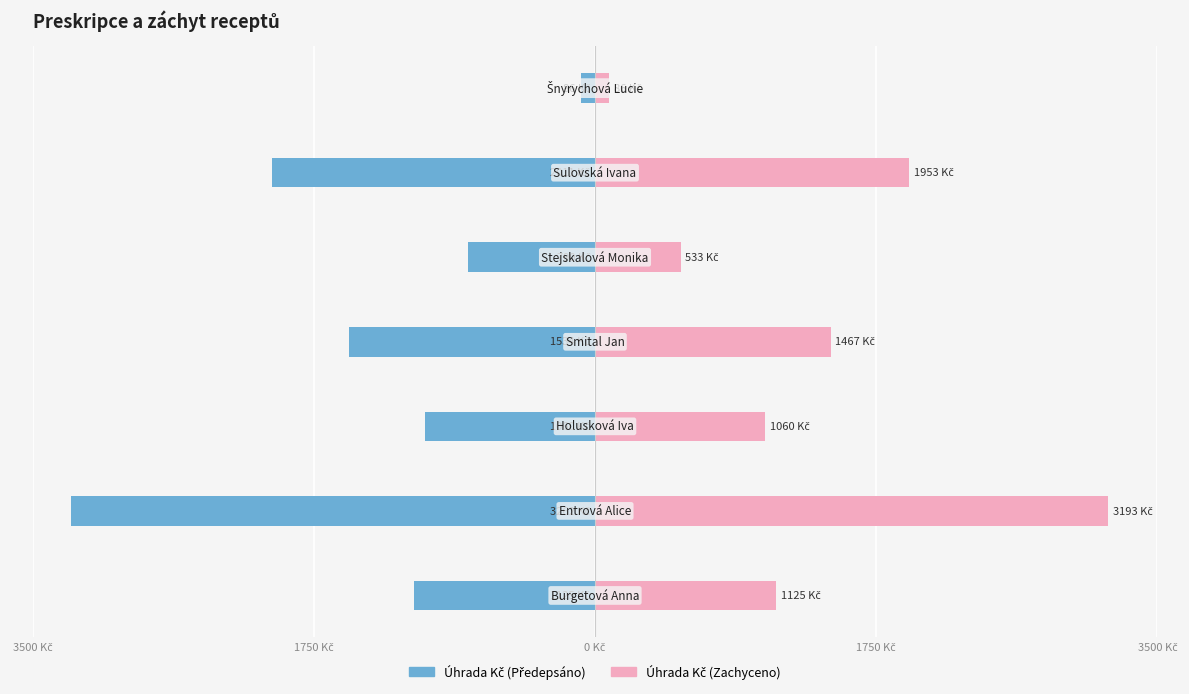

What is the sum of all Úhrada Kč (Zachyceno) values?

9416.6